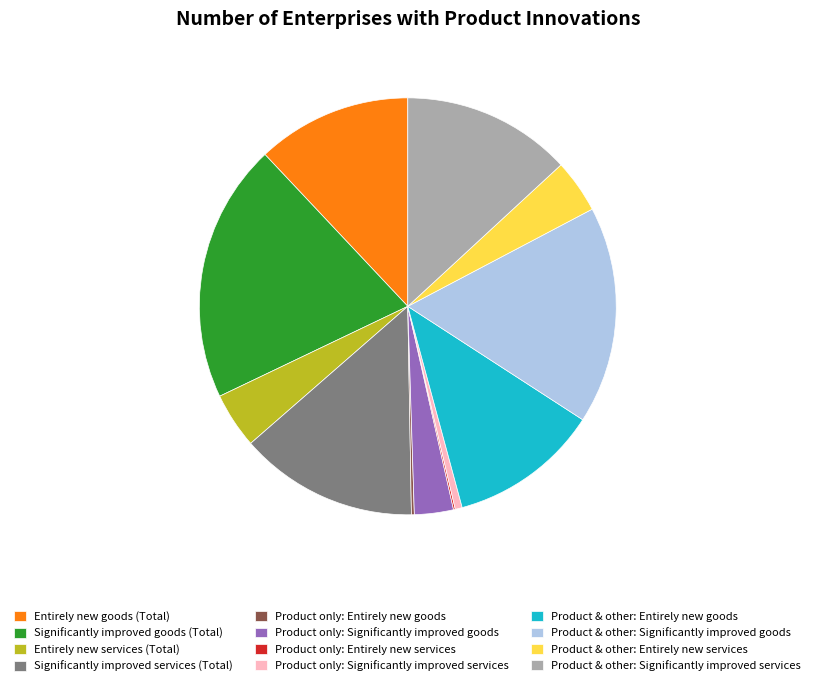

Between Product only: Significantly improved services and Entirely new services (Total), which is larger?

Entirely new services (Total)